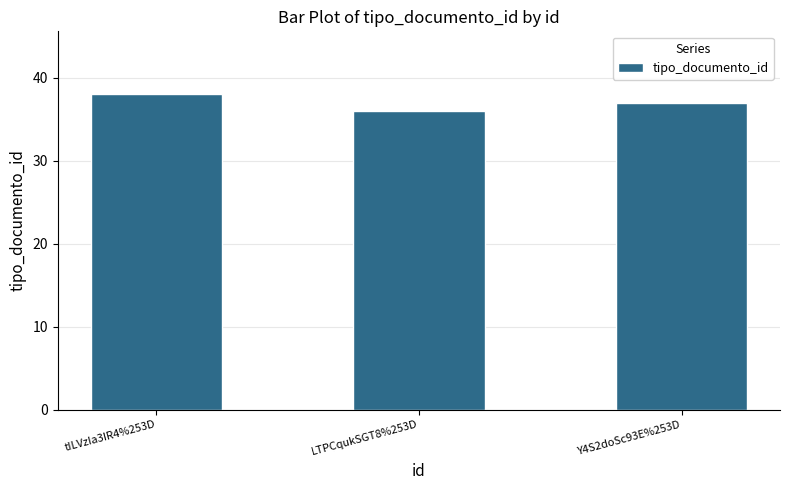

What is the label of the 2nd bar from the left?

LTPCqukSGT8%253D